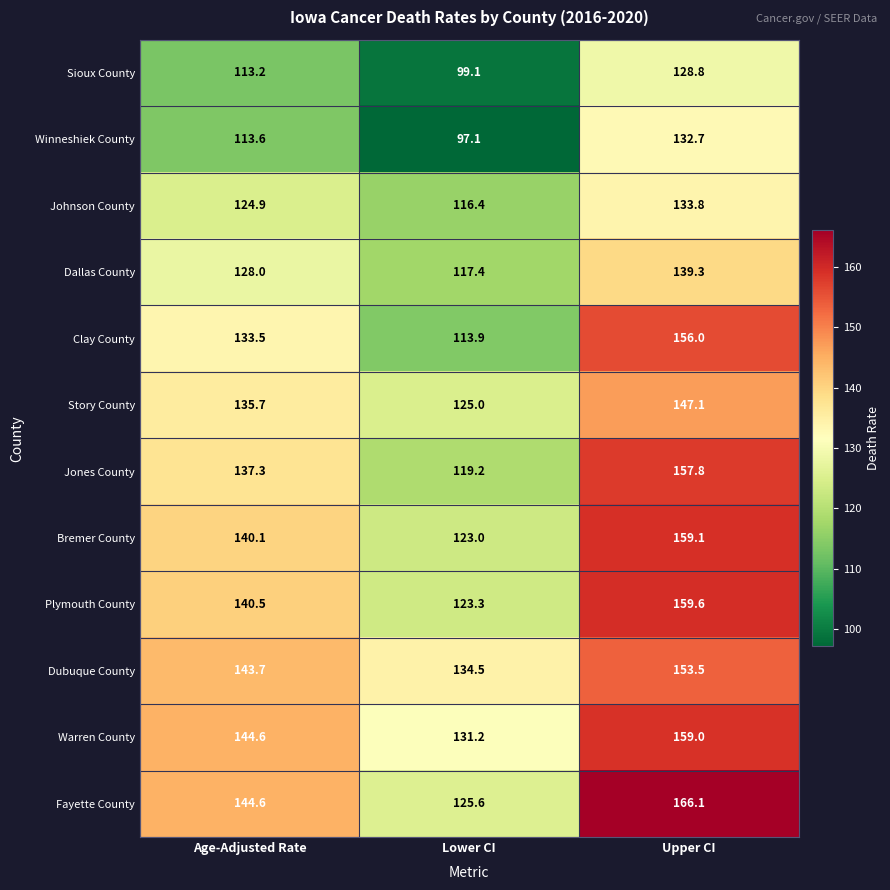

Where is Story County nearest to the value 136?

Age-Adjusted Rate